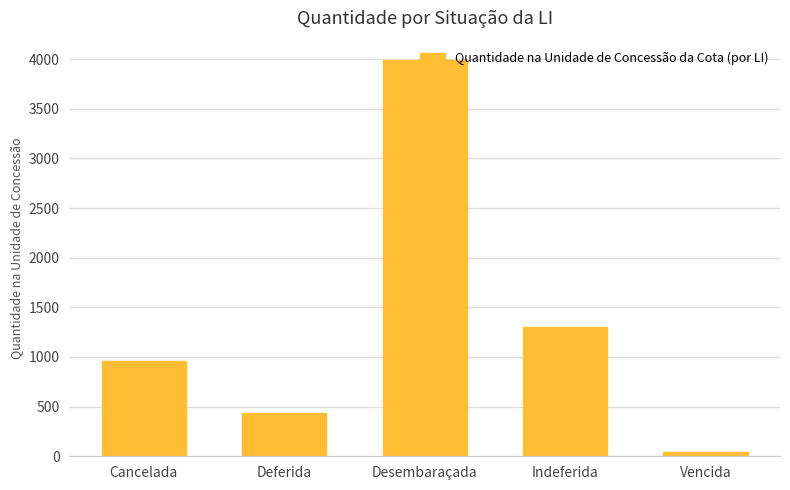

What is the label of the 5th bar from the right?

Cancelada